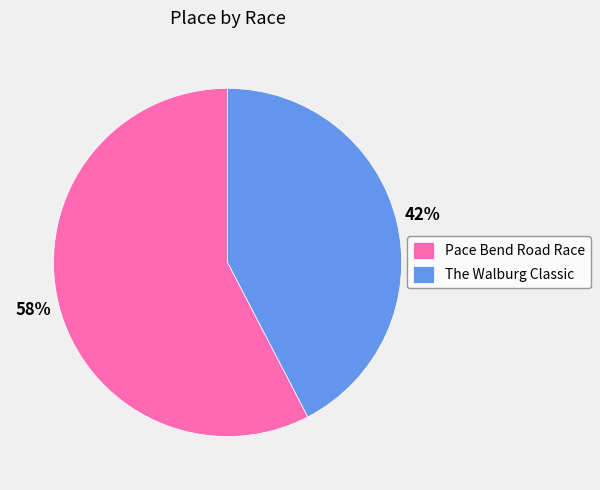

To the nearest percent, what percentage of the pie is Pace Bend Road Race?

58%